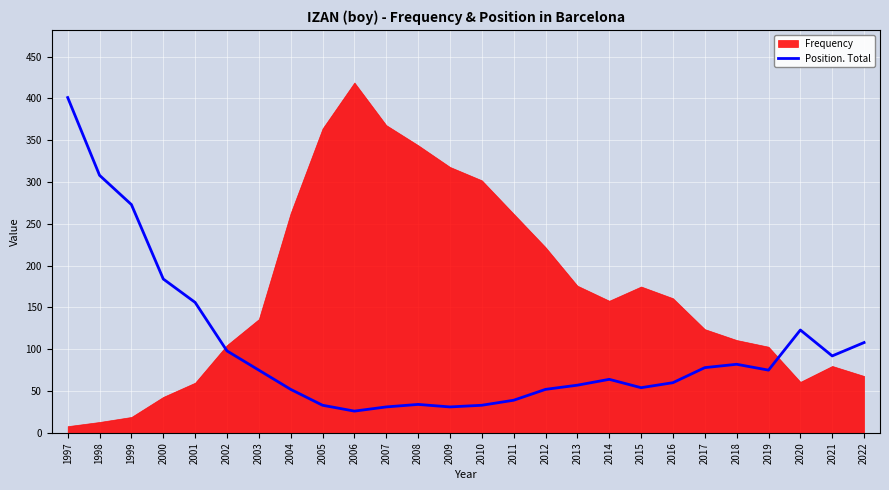

What is the lowest value of the Position. Total series?

26